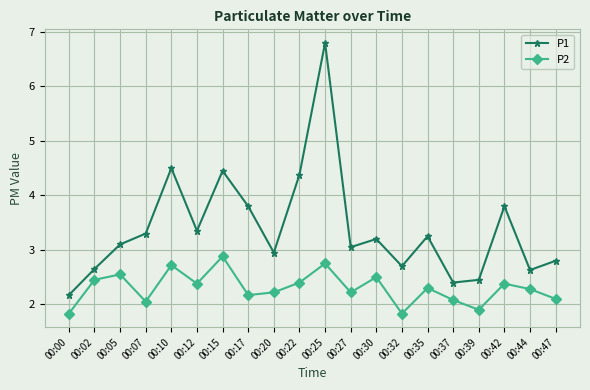

What is the smallest value displayed?

1.8